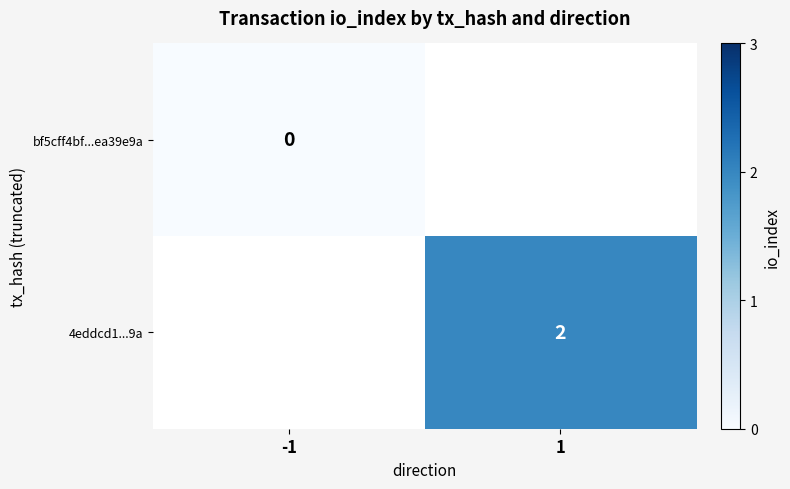

Count the number of categories in the chart.

2